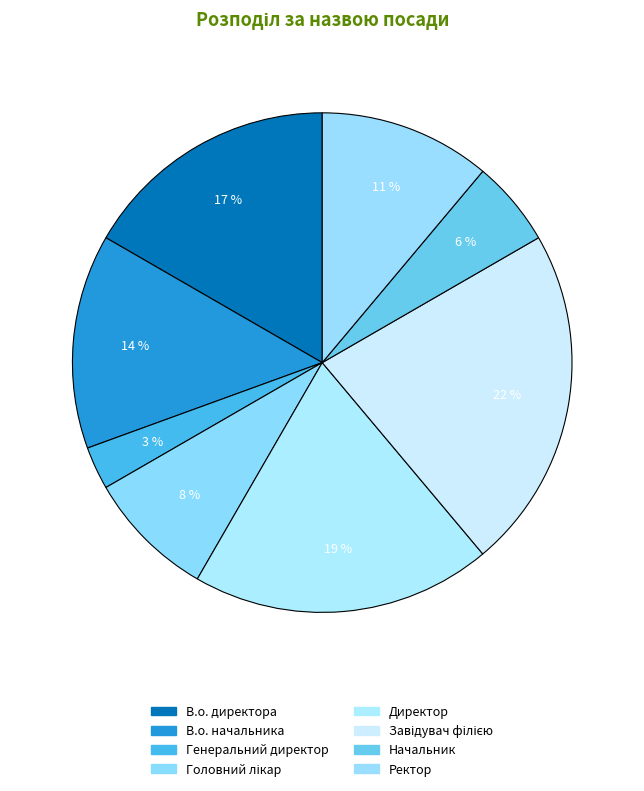

How many slices are in this pie chart?

8